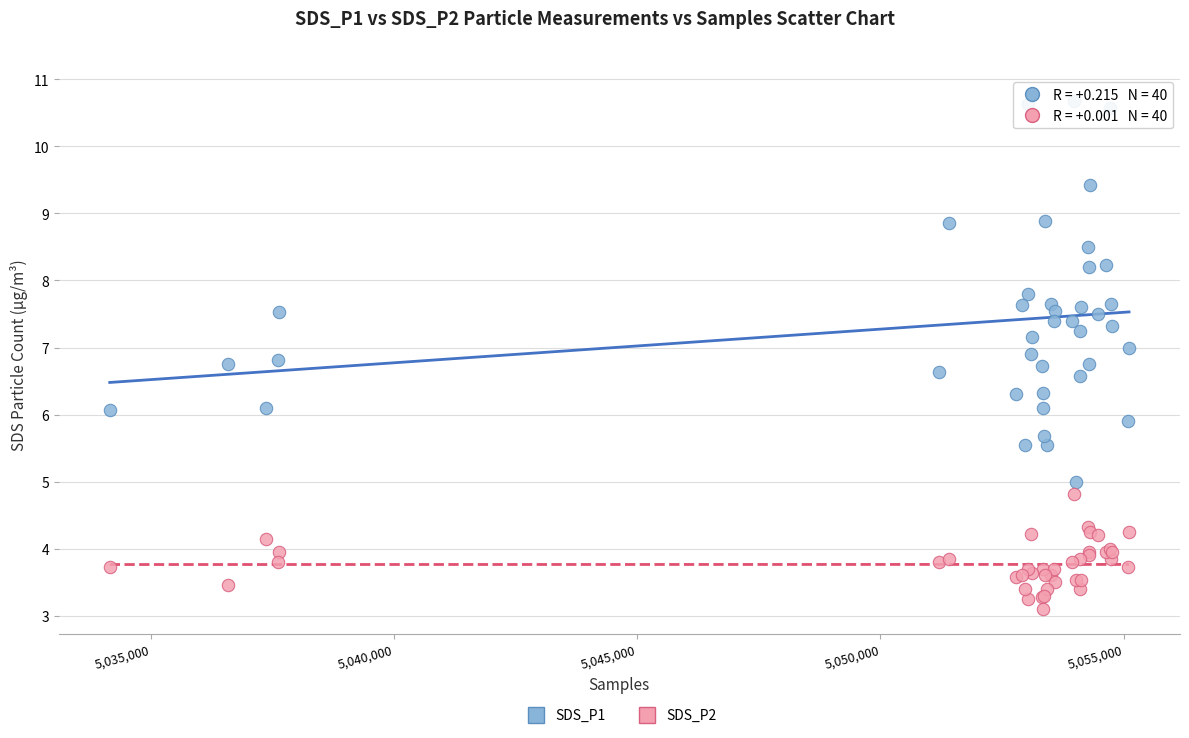

Which series contains the lowest Y value?

SDS_P2